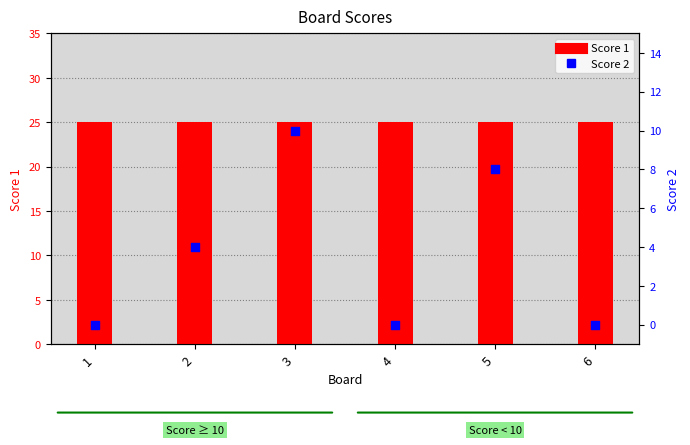

What are all the series names shown in the legend?

Score 1, Score 2